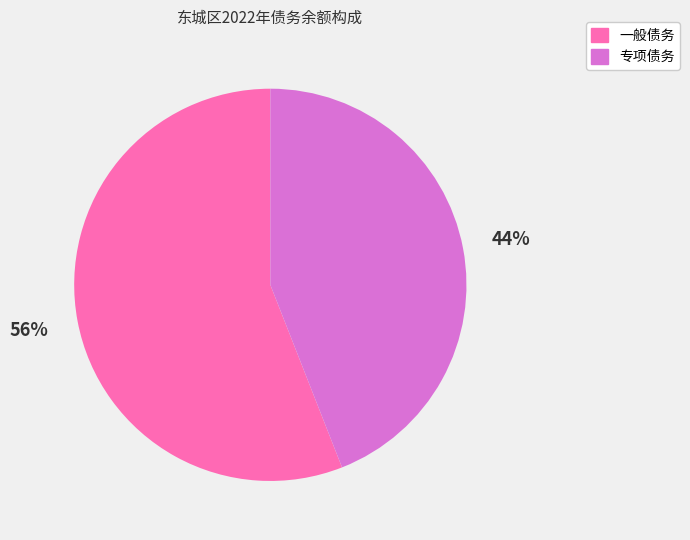

Which slice represents more than half of the pie?

一般债务